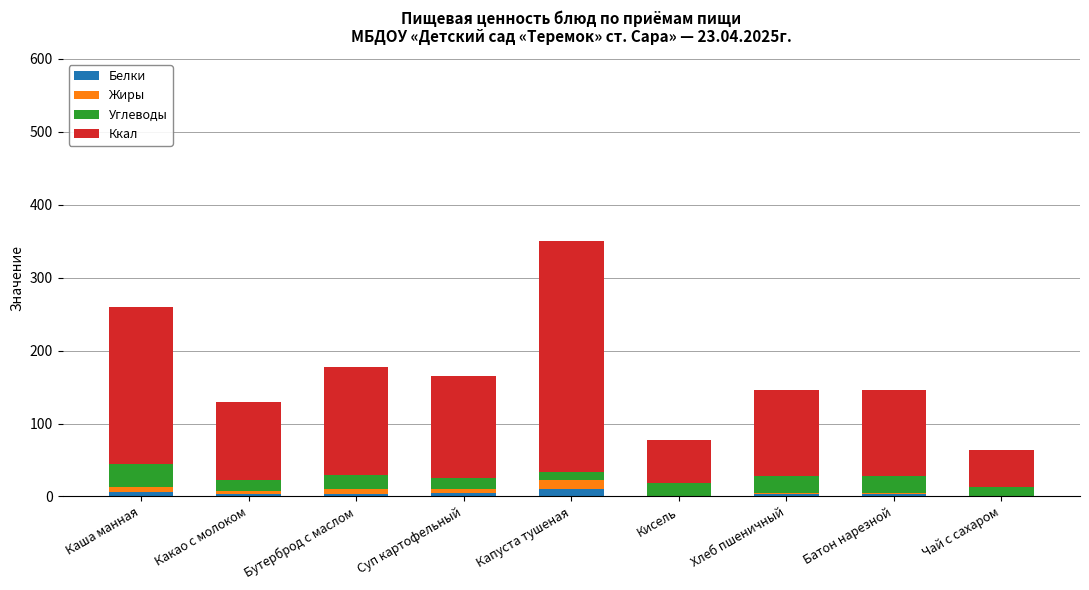

At which category is the sum across all series the highest?

Капуста тушеная